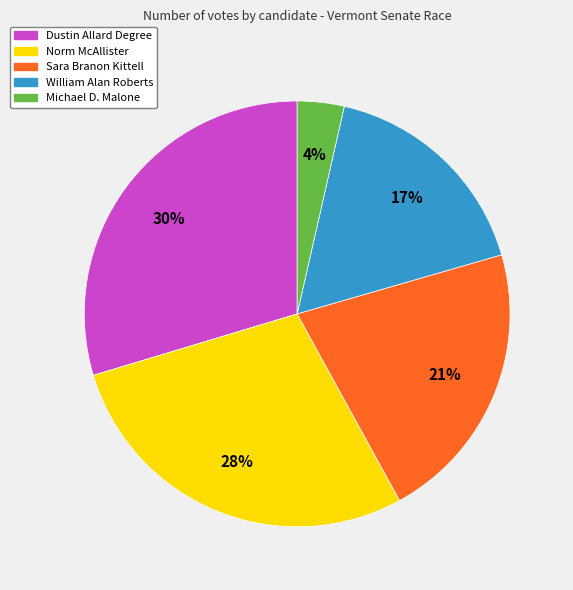

What percentage is the Michael D. Malone slice, to the nearest percent?

4%